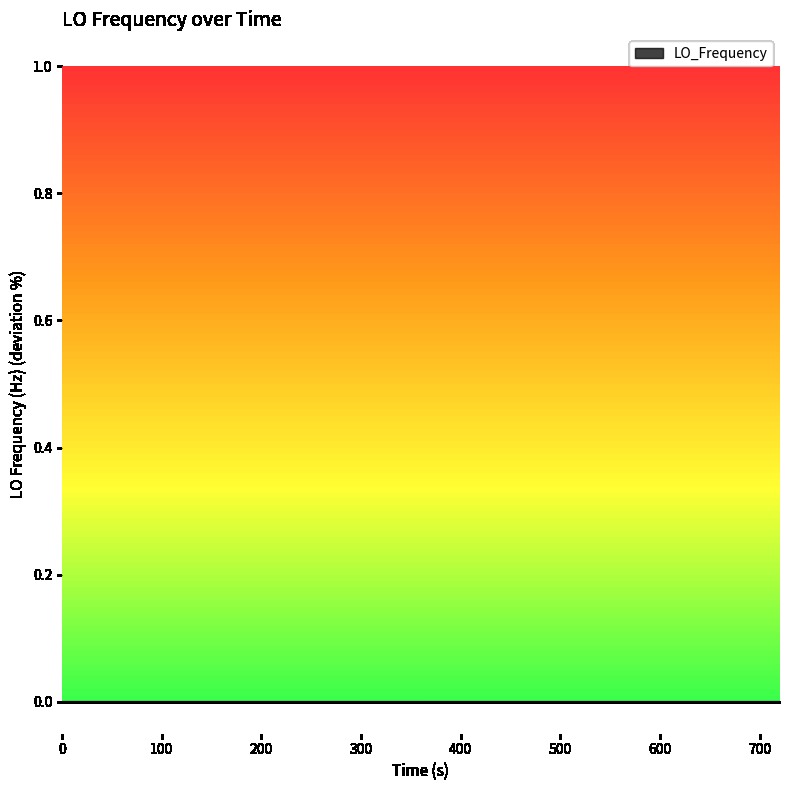

At which label is the value closest to 0?

200